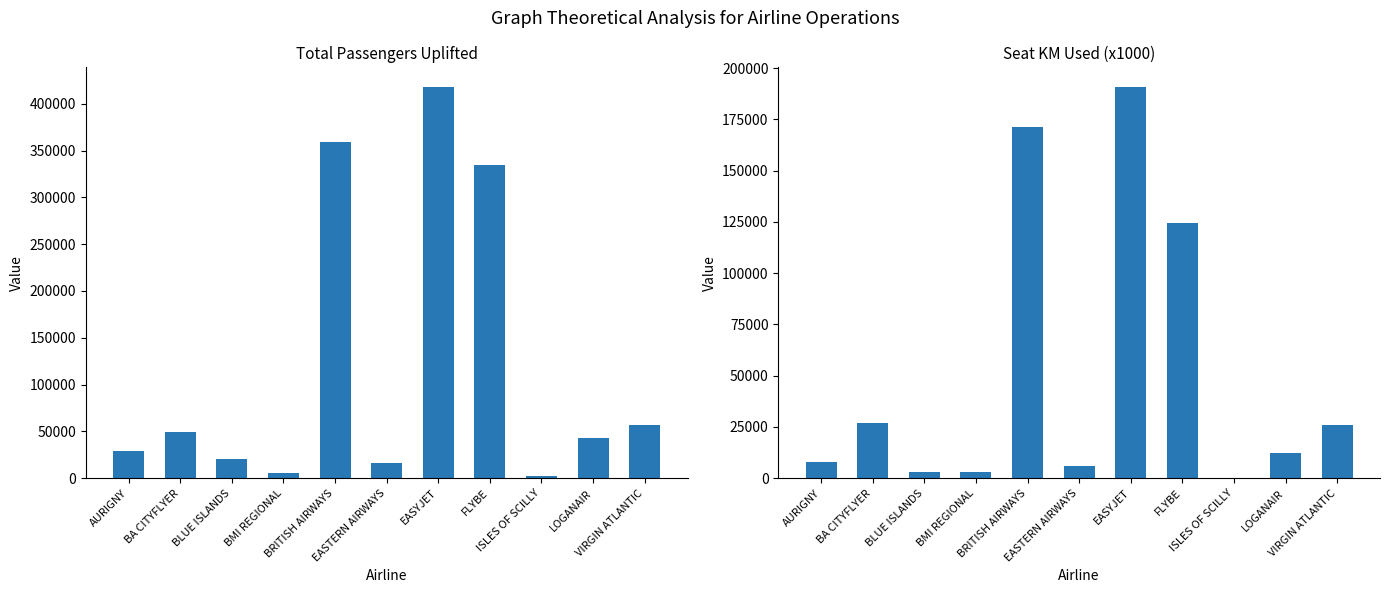

Reading left to right, extract all data points from this chart.

total_passengers_uplifted: 29563	49844	20190	5560	359249	16591	417974	334466	2857	42671	57182
seat_km_used_x1000: 7813	27034	2901	2951	171145	6113	190865	124310	182	12278	26043